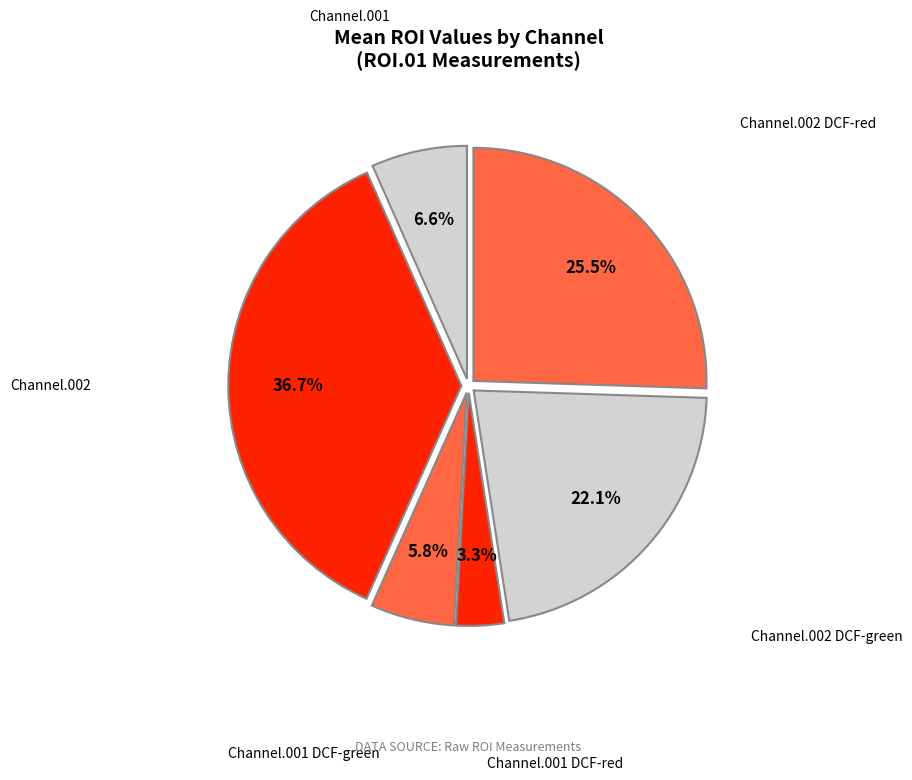

Rank the categories by value from highest to lowest.

Channel.002, Channel.002 DCF-red, Channel.002 DCF-green, Channel.001, Channel.001 DCF-green, Channel.001 DCF-red